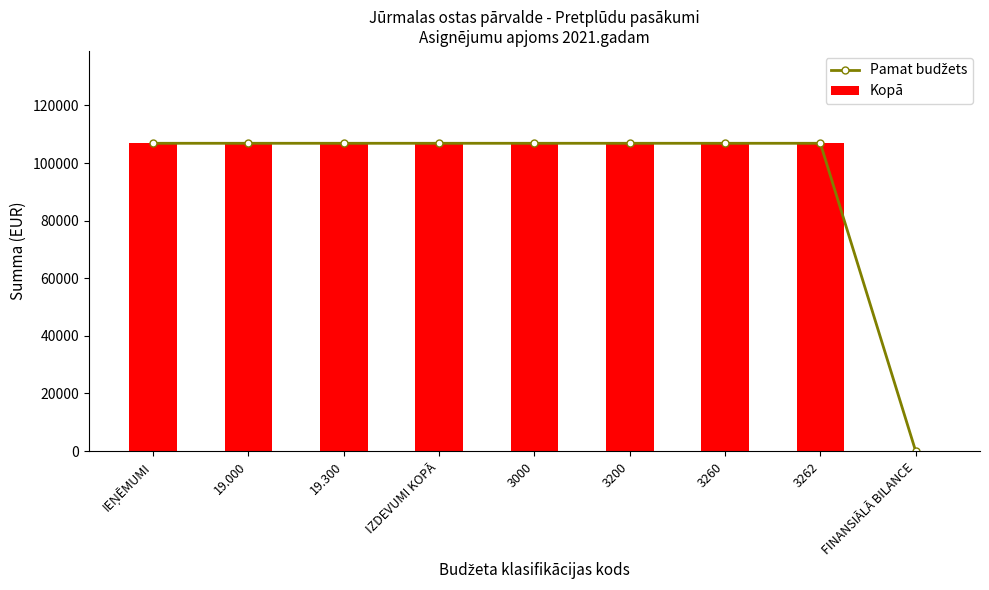

At which category is the sum across all series the highest?

IEŅĒMUMI